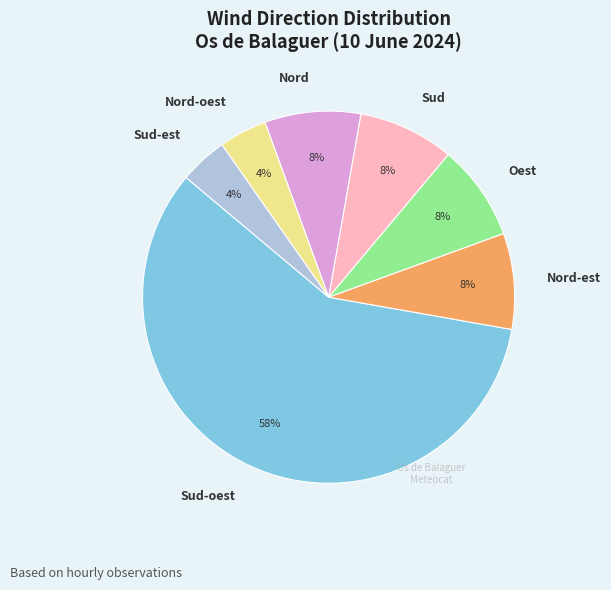

To the nearest percent, what portion does Nord-est represent?

8%